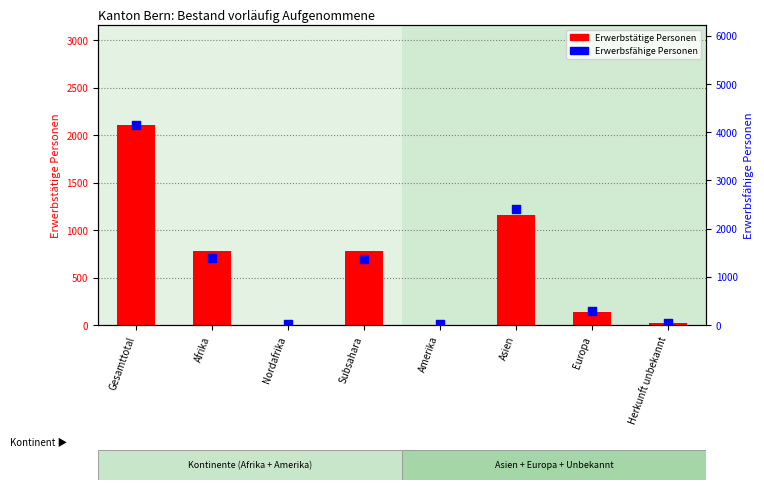

At how many categories does at least one series exceed 3762?

1